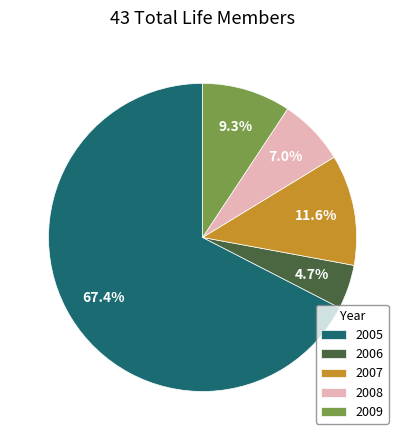

What percentage is NOT represented by 2006?

95.3%